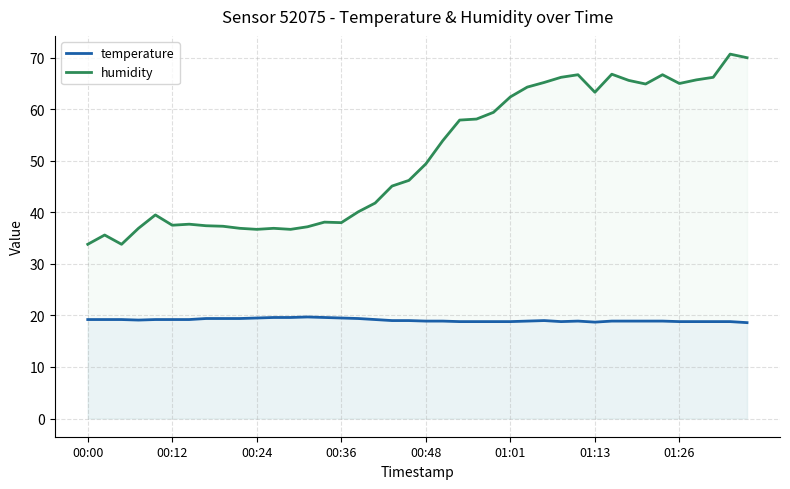

Which series has the largest total across all categories?

humidity